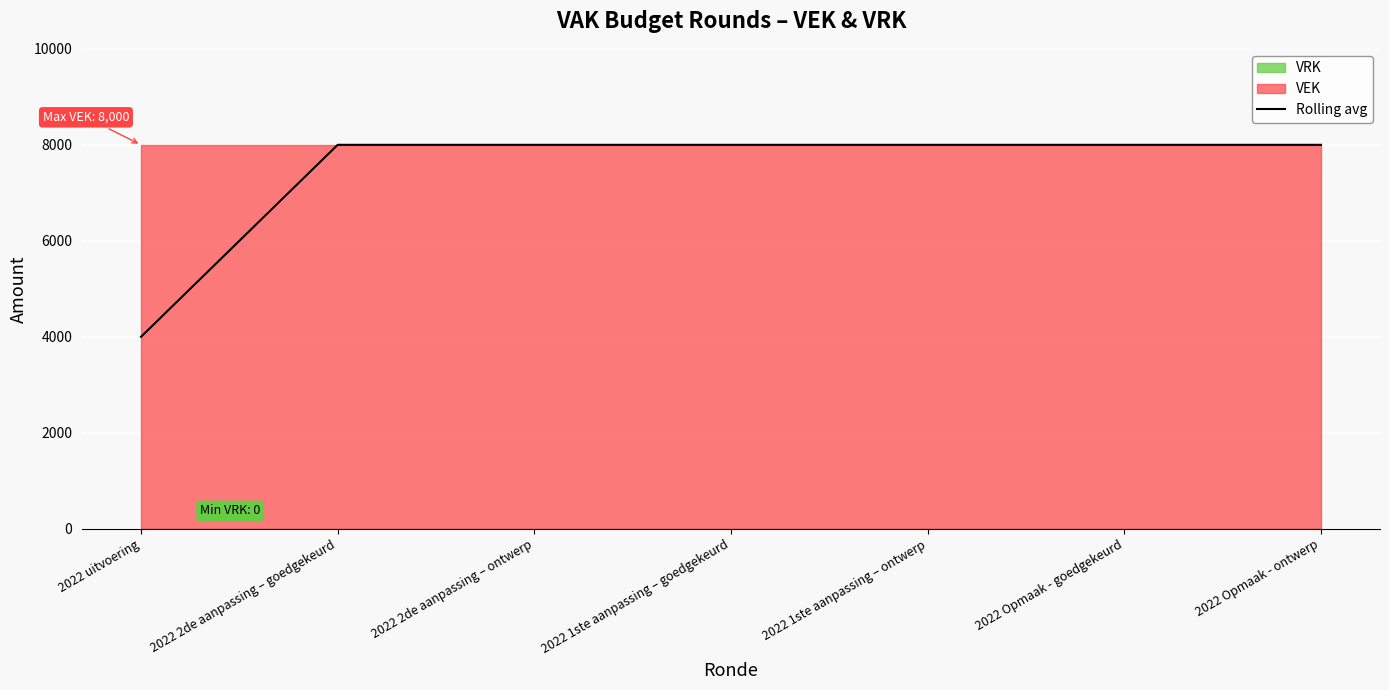

Which category has the highest value across all series?

2022 2de aanpassing – goedgekeurd